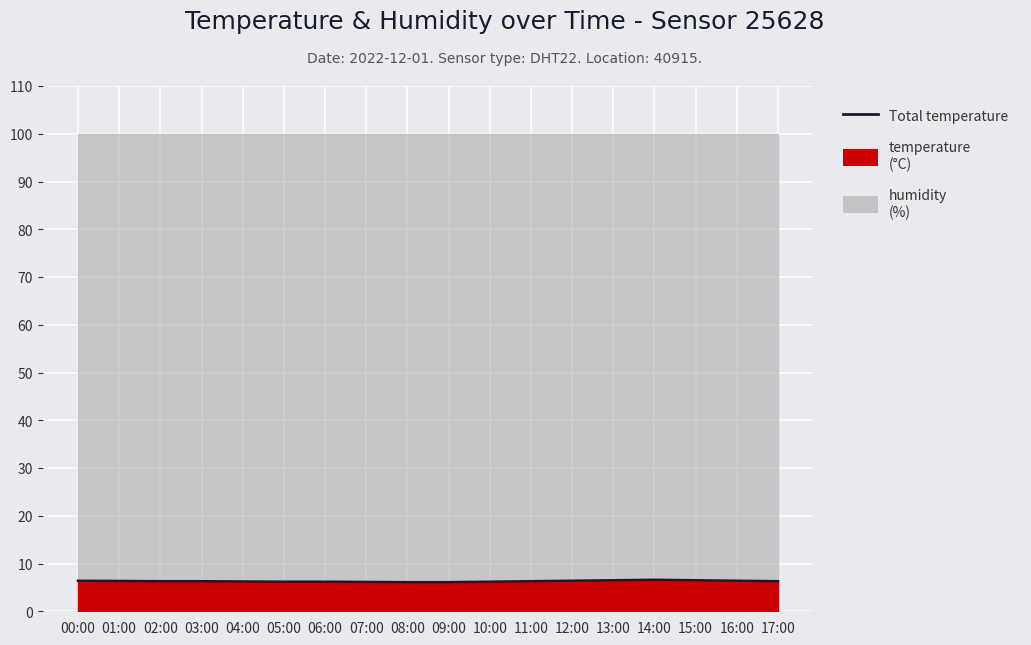

How many lines are shown in the chart?

1